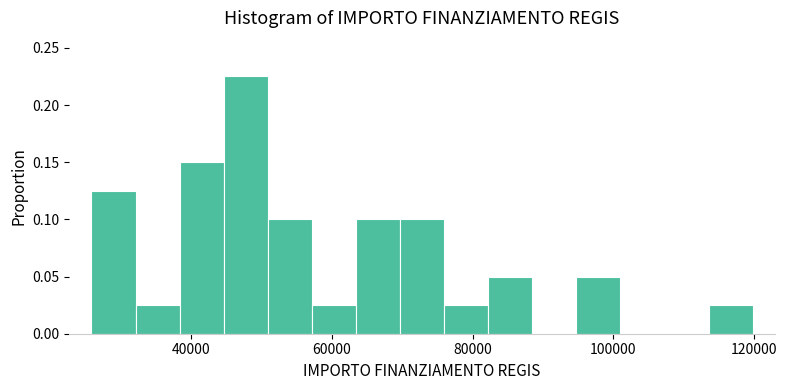

Read against the x-axis, roughly where is the centre of the tallest bar?

48000